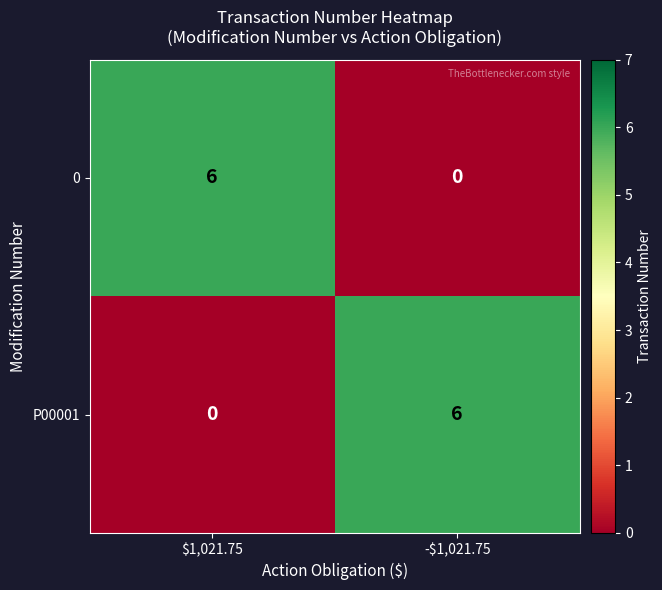

The P00001 series shows -4 at $1,021.75. True or false?

False